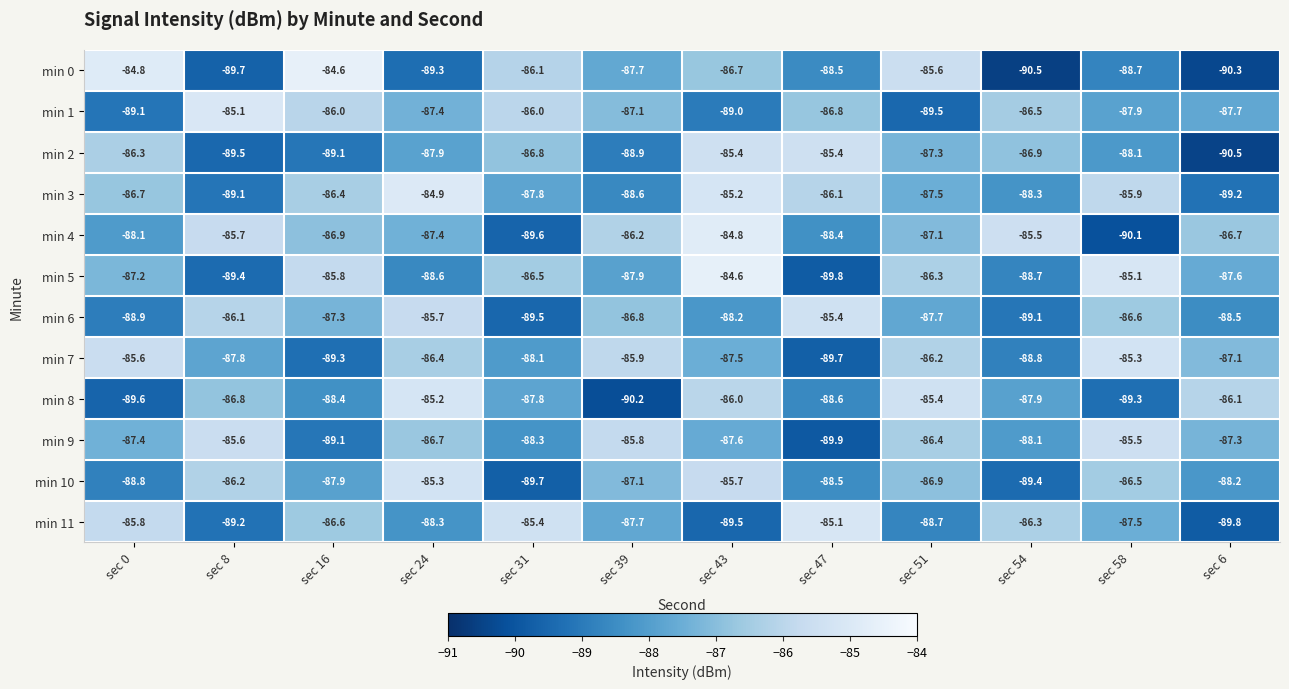

At which label does min 0 first exceed -87?

sec 0